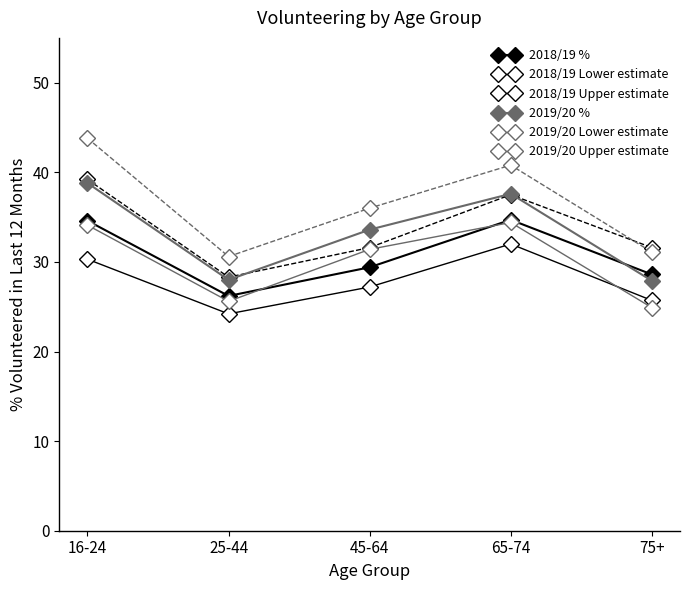

How many data points does each series have?

5